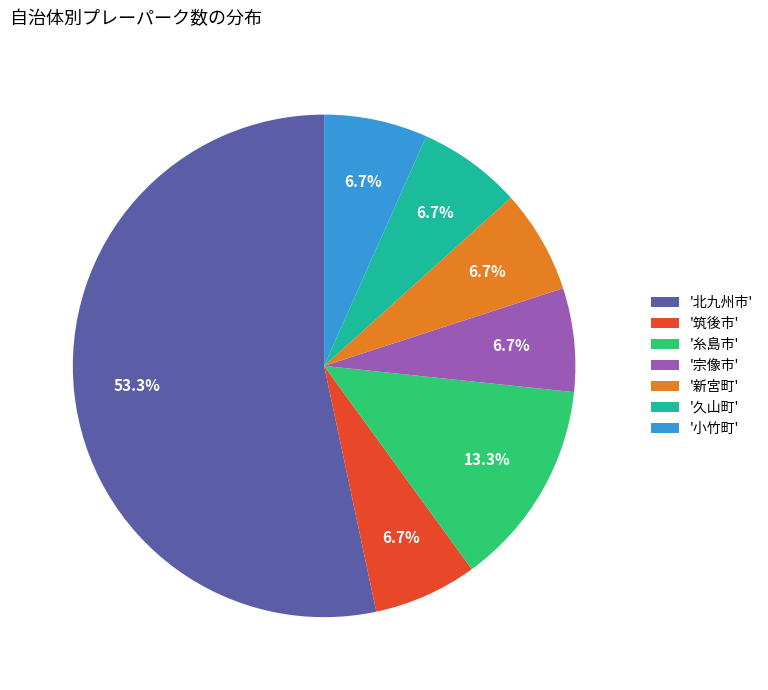

What is the majority slice?

'北九州市'